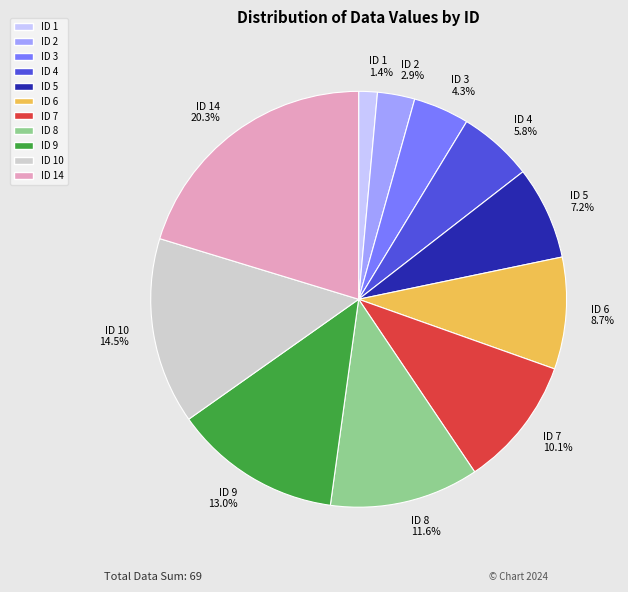

Rank the categories by value from highest to lowest.

ID 14, ID 10, ID 9, ID 8, ID 7, ID 6, ID 5, ID 4, ID 3, ID 2, ID 1